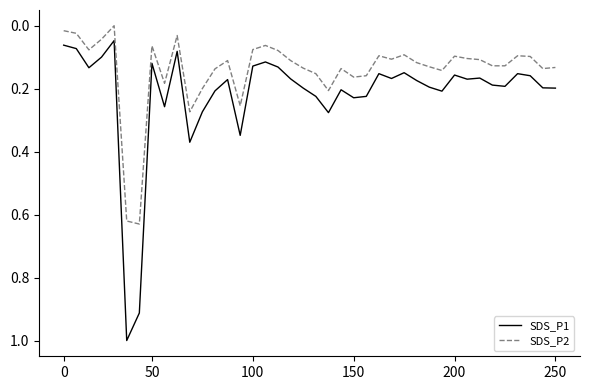

What is the maximum value for SDS_P1?

1.0